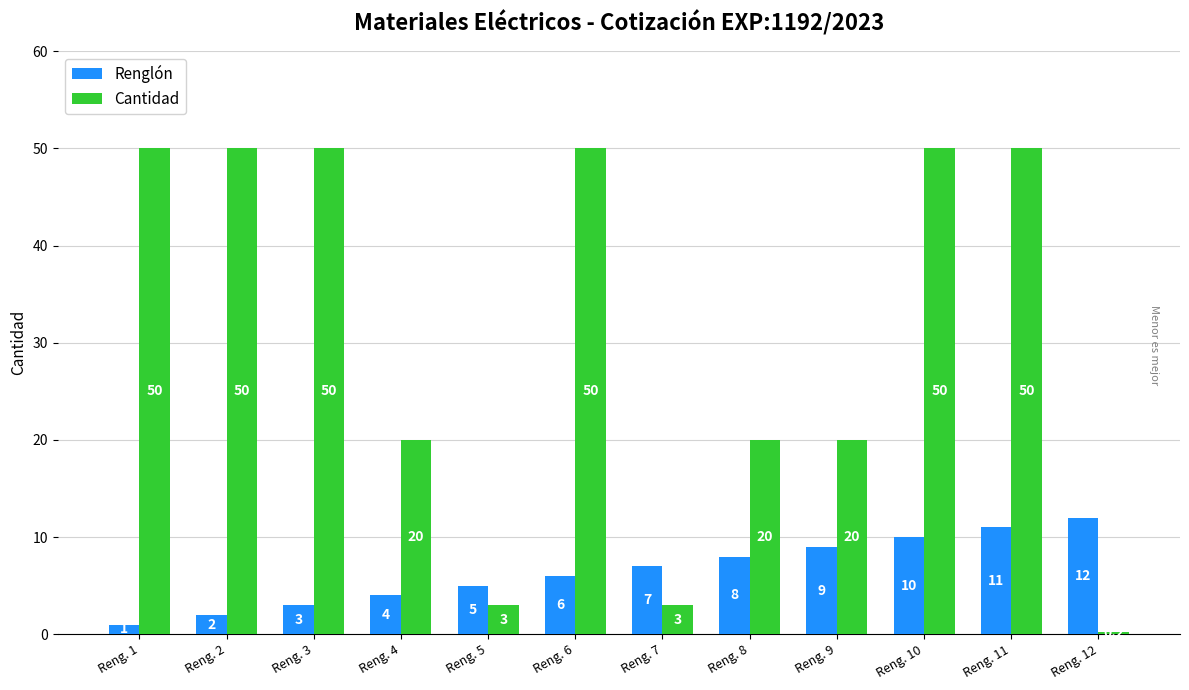

What are all the series names shown in the legend?

Renglón, Cantidad